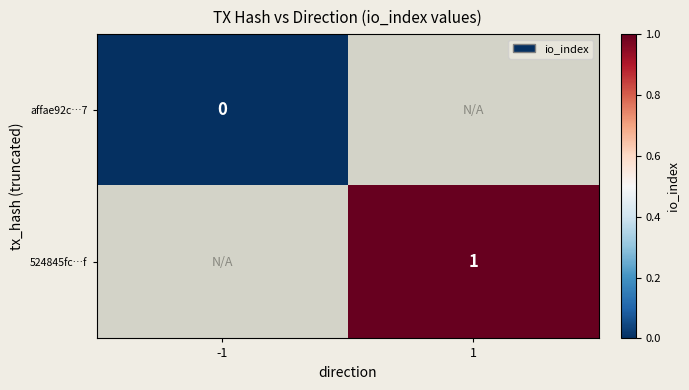

At how many categories does at least one series exceed 0?

1